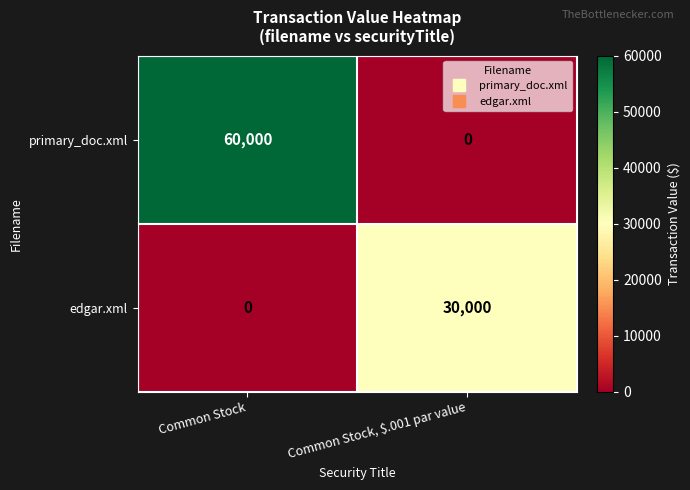

What is the spread (max minus min) of values at Common Stock, $.001 par value?

30000